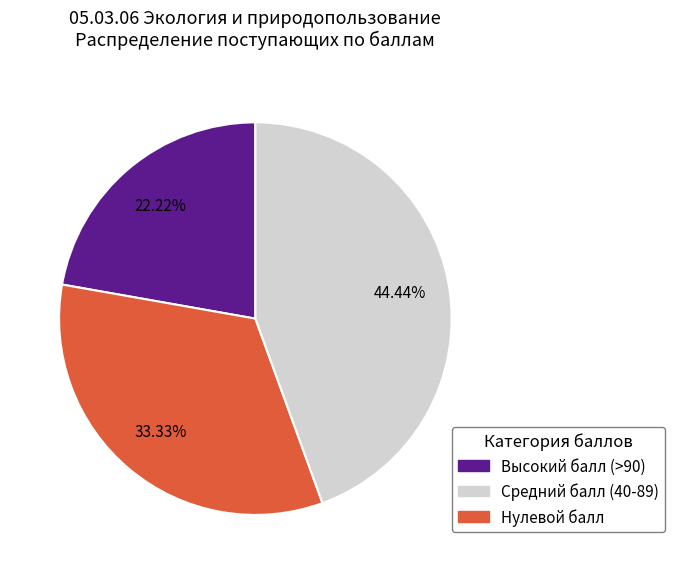

Is there a majority slice in this chart?

No